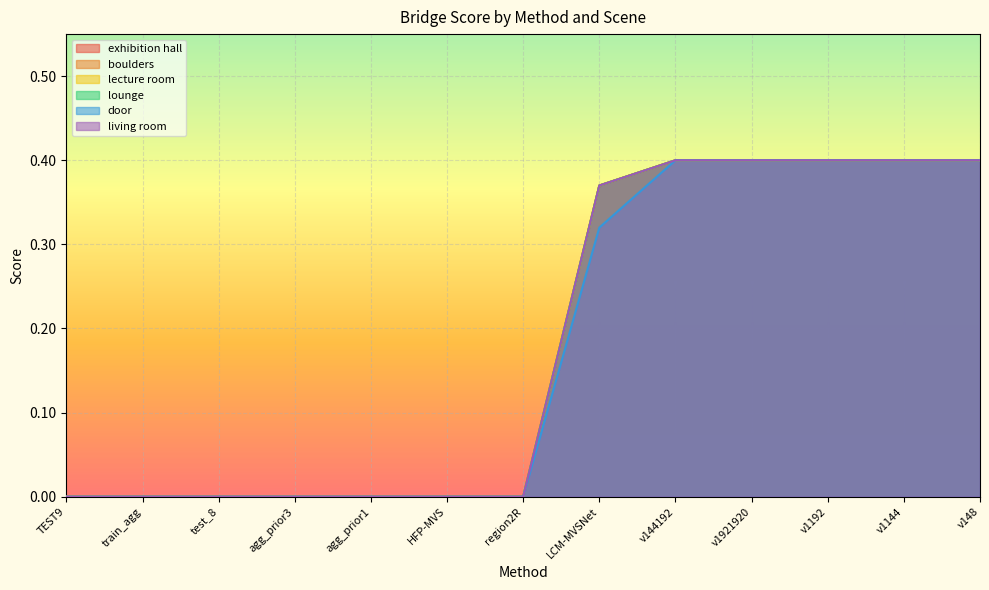

What is the sum of the lounge values at v148 and train_agg?

0.4